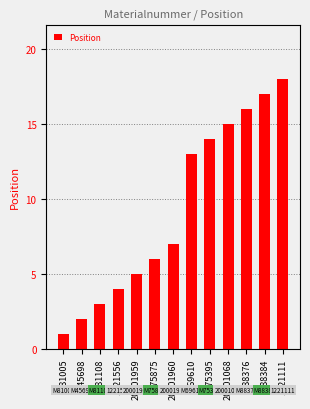

What is the label of the 1st bar from the right?

1221111